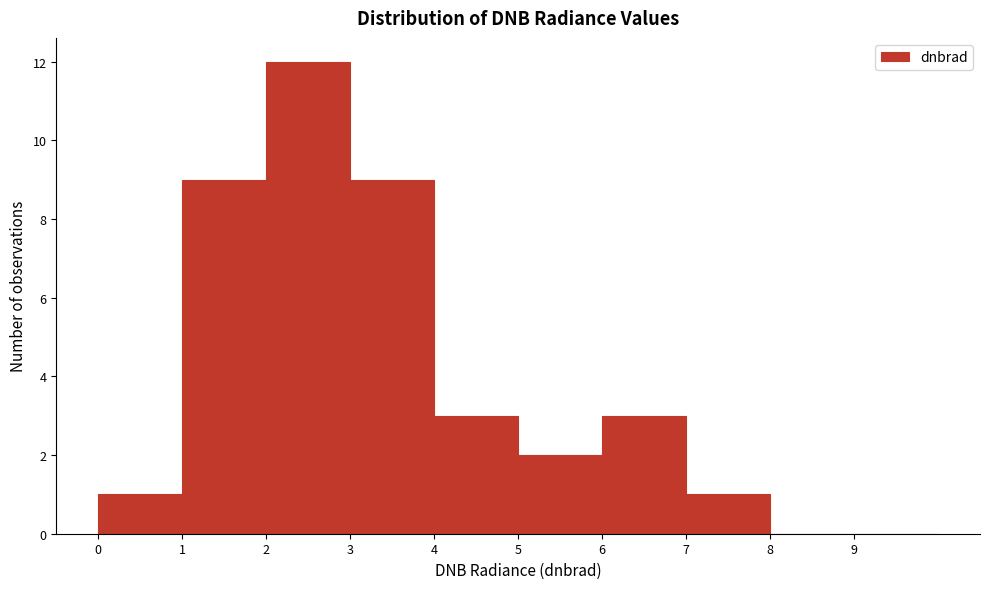

How tall is the bar that spans 4 to 5 on the x-axis? The values are not printed on the chart, so give them approximately, as read against the axis.

3